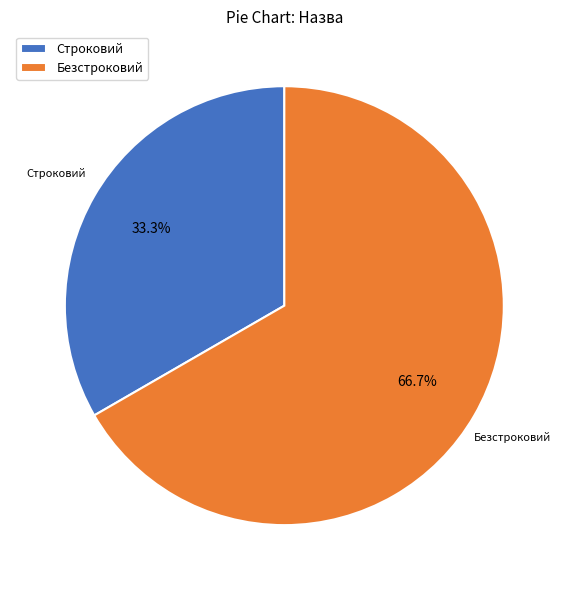

Does Строковий account for over 50% of the chart?

No